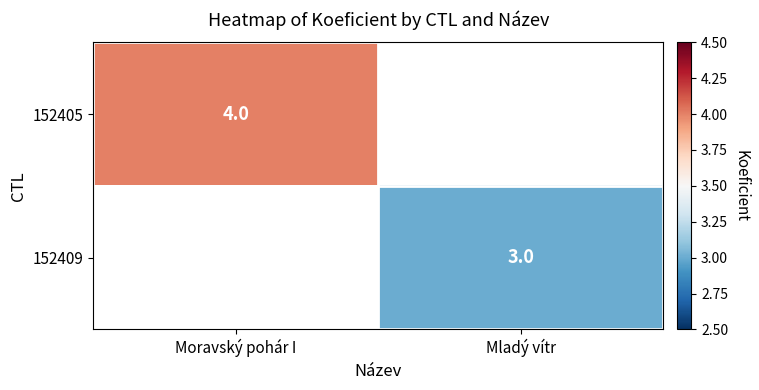

True or false: 152405 has a value of 1 at Moravský pohár I.

False